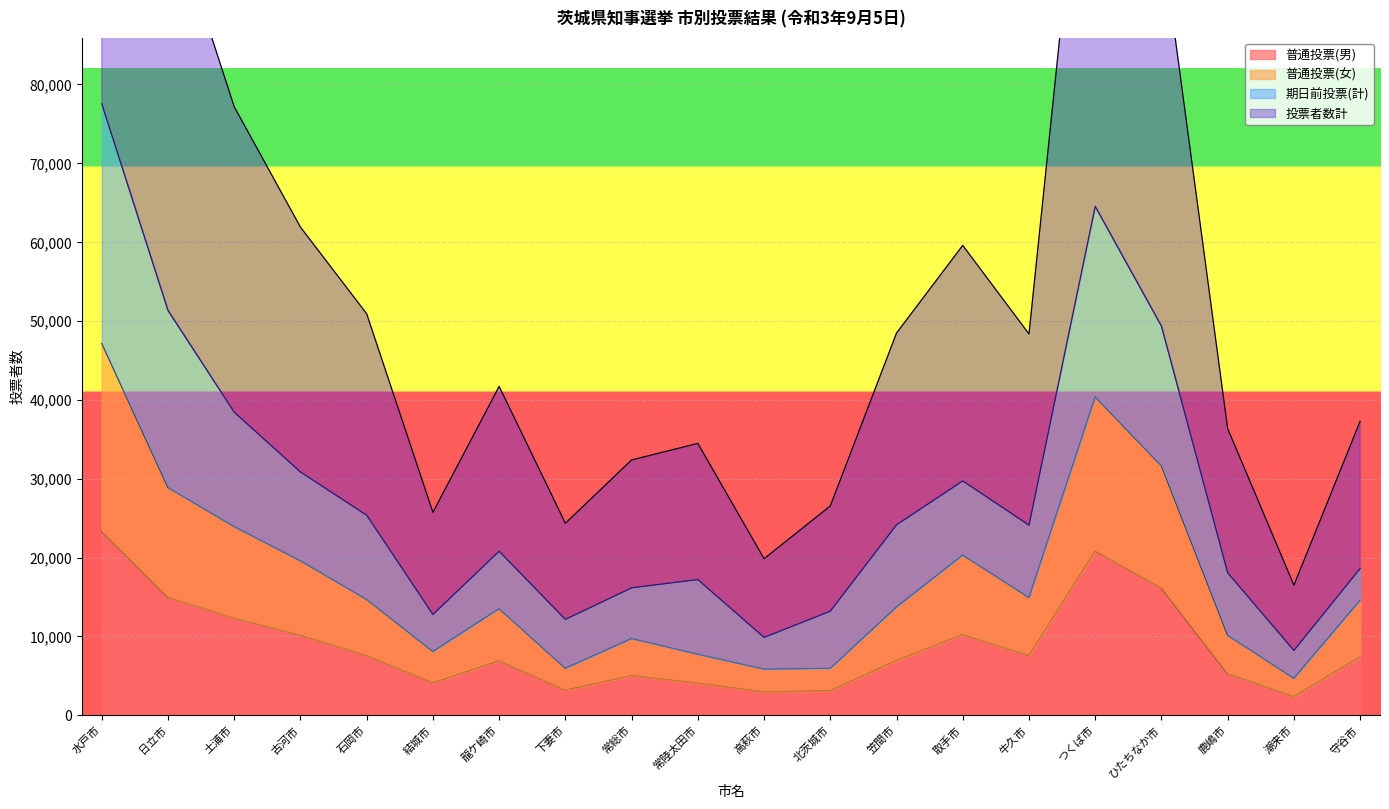

How many interior local peaks does the 普通投票(男) series have?

4